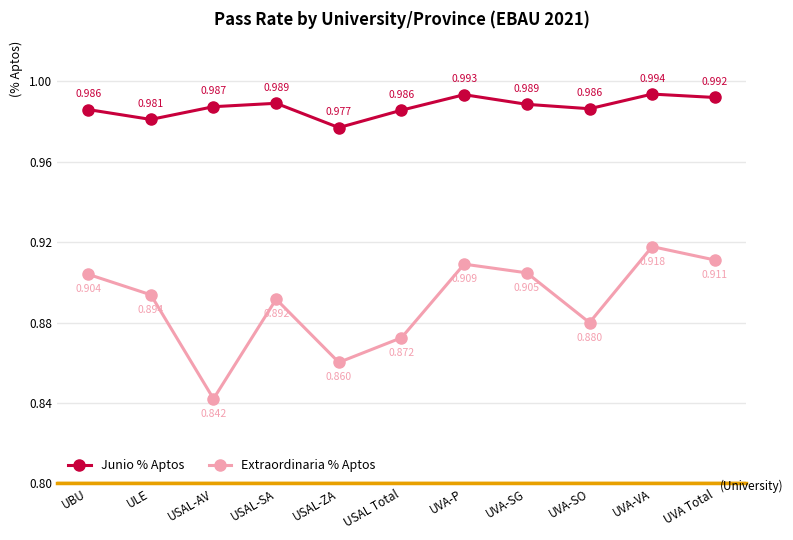

True or false: Junio % Aptos and Extraordinaria % Aptos cross at least once.

False